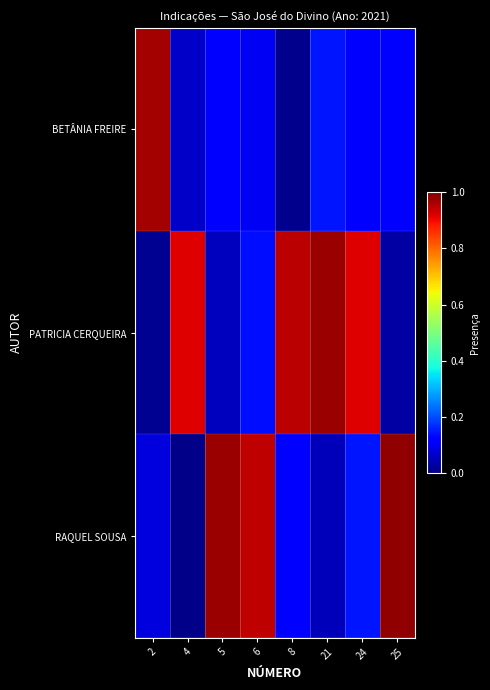

How many distinct data groups are displayed?

3